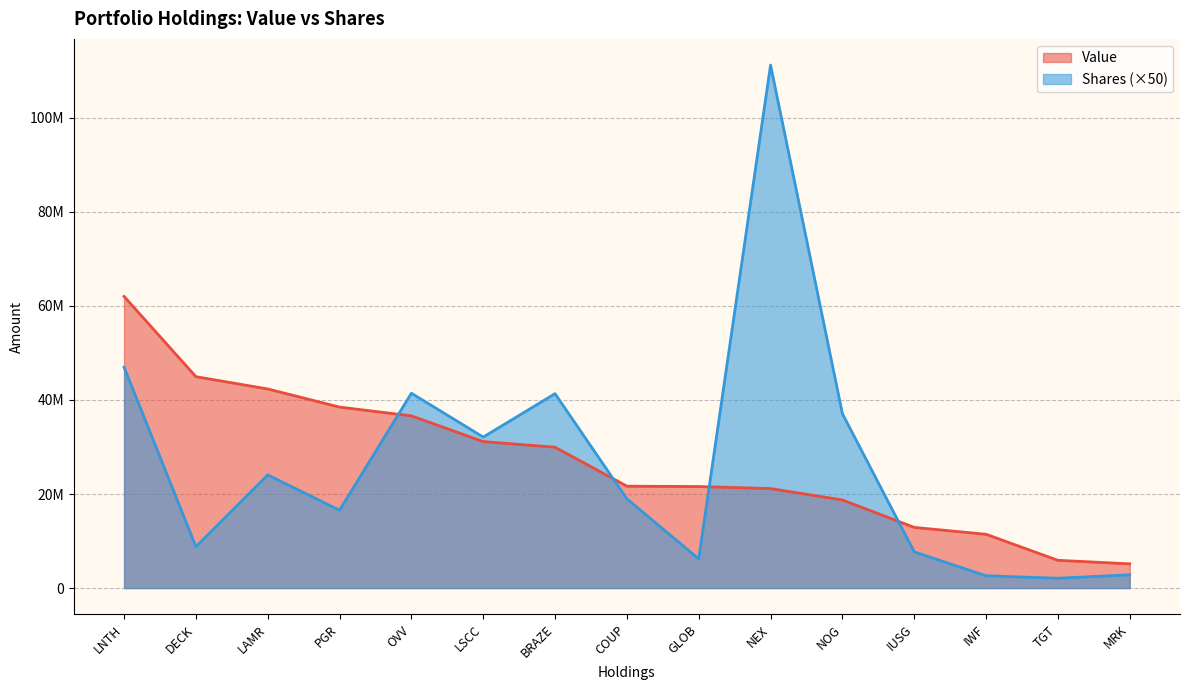

What is the label of the 15th point from the left?

MRK